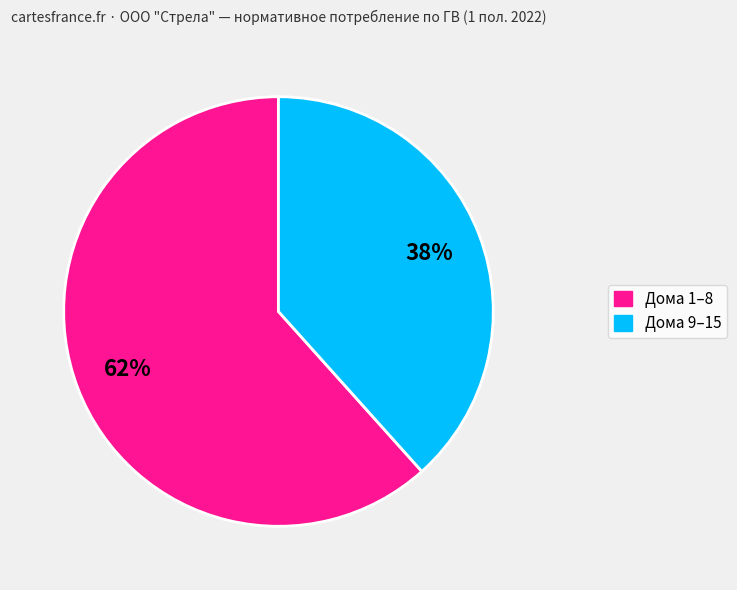

To the nearest percent, what is the average slice percentage?

50%